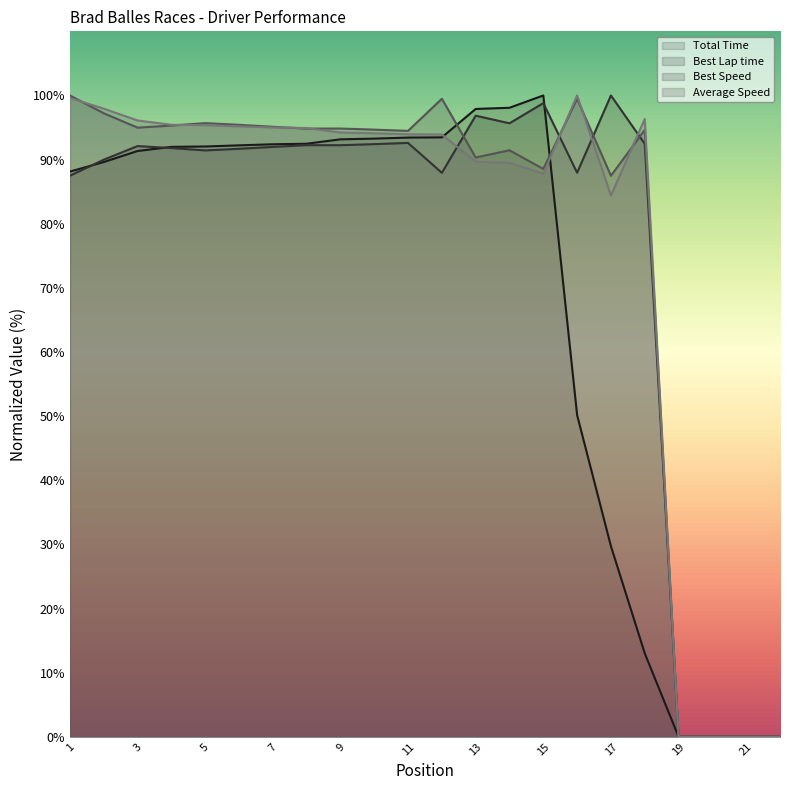

How many positive values does the Average Speed series have?

18